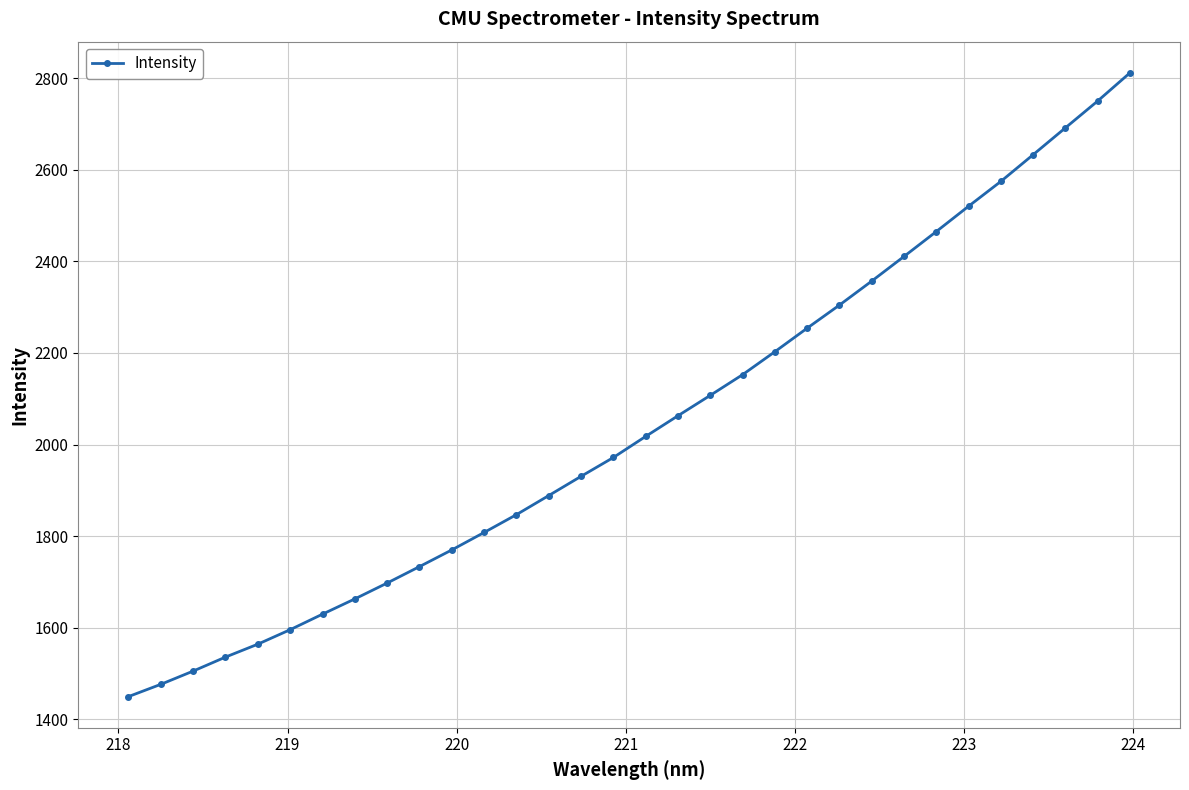

Does the chart display data point markers on the line(s)?

Yes